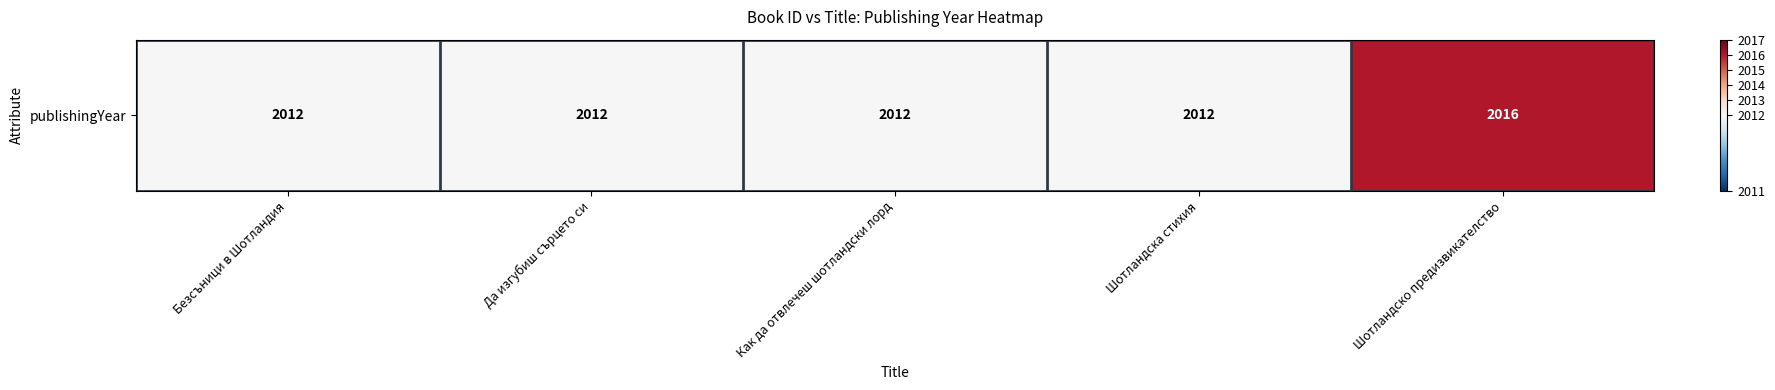

What is the maximum value shown in the chart?

2016